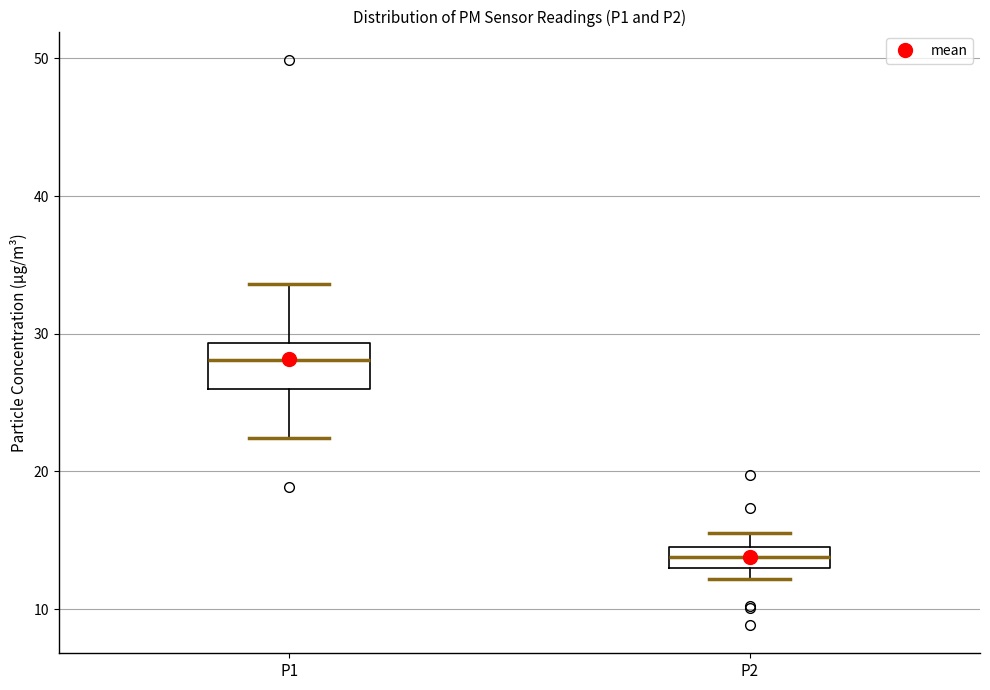

Where does the median line of the box for P1 sit on the y-axis? The values are not printed on the chart, so give them approximately, as read against the axis.

28